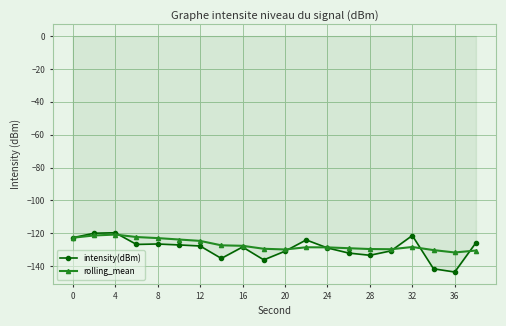

What is the value of the intensity(dBm) point at the 2nd from the left?

-120.0